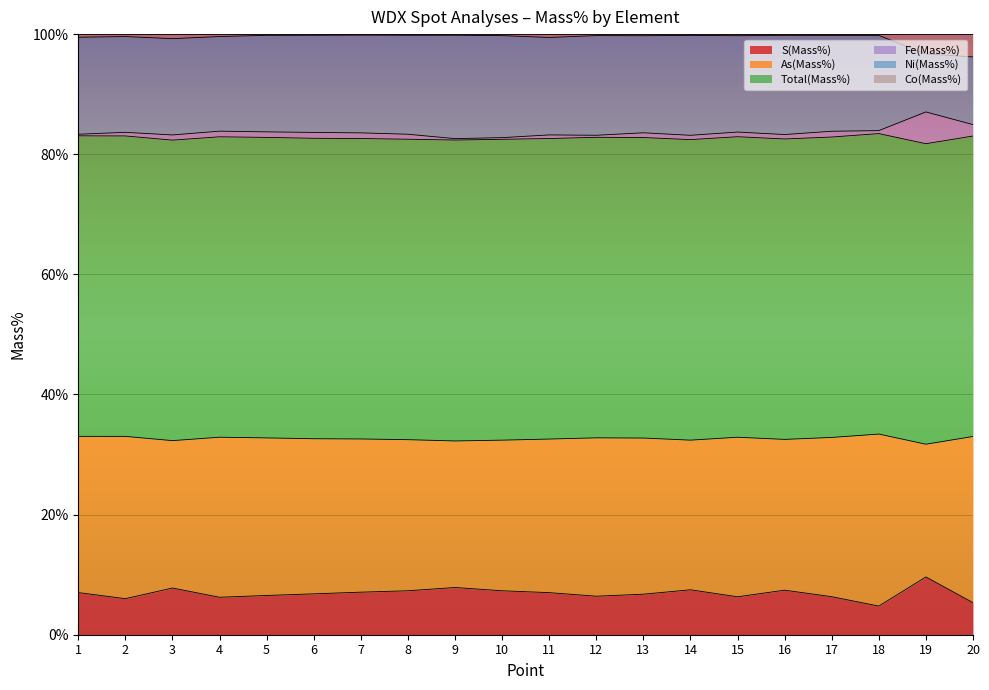

What is the sum of all Ni(Mass%) values?

620.5